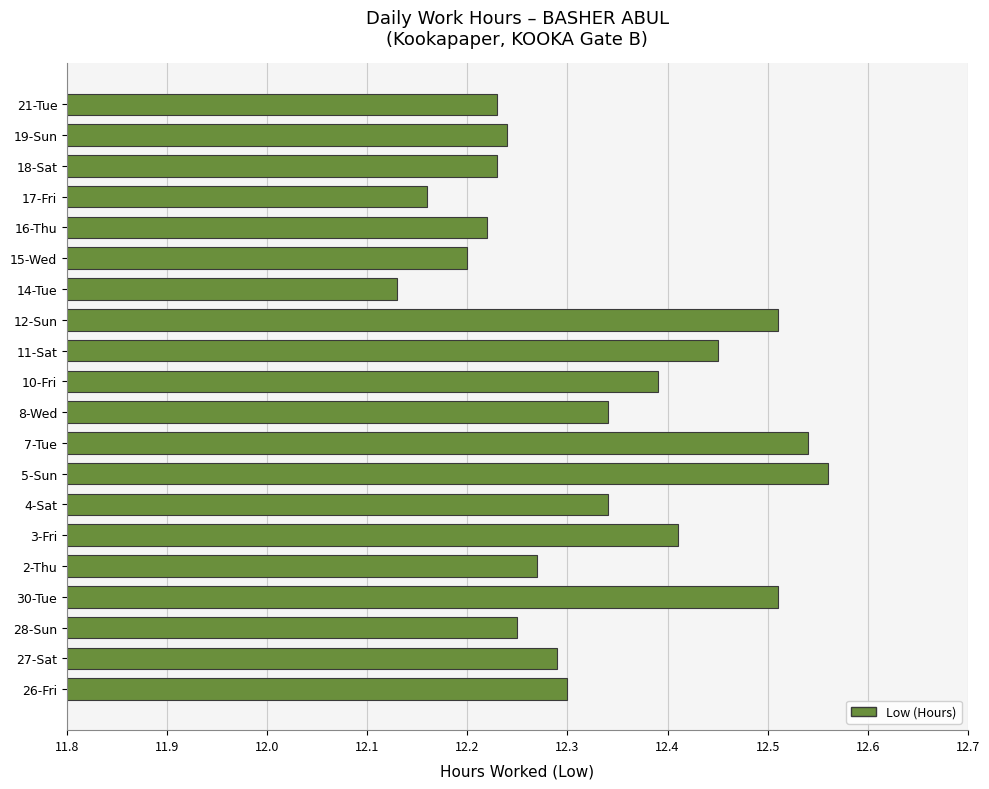

Which category has the lowest value across all series?

14-Tue